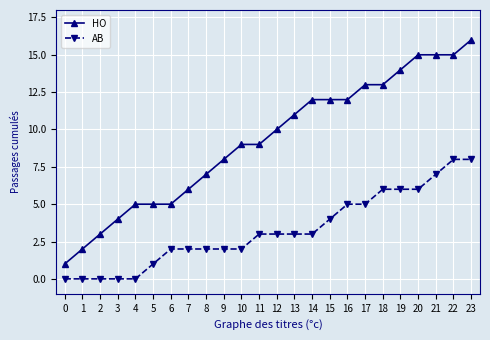

How many series are shown in this chart?

2